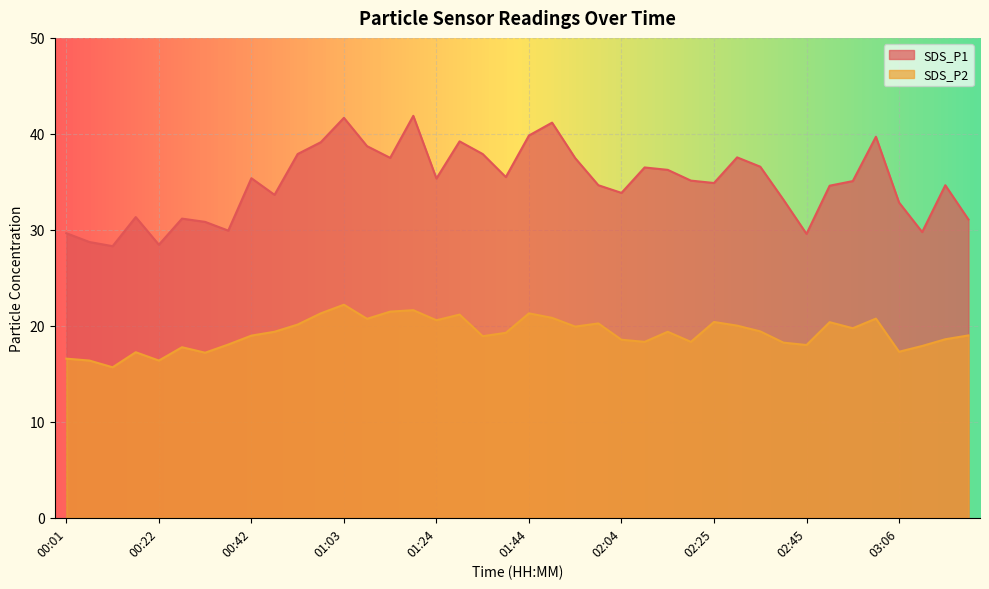

Reading left to right, list all the values displayed in this chart.

SDS_P1: 00:01=29.6	00:07=28.7	00:12=28.3	00:17=31.3	00:22=28.4	00:27=31.2	00:32=30.8	00:37=29.9	00:42=35.4	00:47=33.6	00:53=37.9	00:58=39.1	01:03=41.7	01:08=38.7	01:13=37.5	01:18=41.9	01:24=35.4	01:29=39.2	01:34=37.9	01:39=35.5	01:44=39.8	01:49=41.2	01:54=37.5	01:59=34.6	02:04=33.9	02:10=36.5	02:15=36.2	02:20=35.1	02:25=34.9	02:30=37.5	02:35=36.6	02:40=33.1	02:45=29.6	02:51=34.6	02:56=35.1	03:01=39.7	03:06=32.9	03:11=29.8	03:16=34.6	03:21=31.1
SDS_P2: 00:01=16.6	00:07=16.4	00:12=15.7	00:17=17.2	00:22=16.4	00:27=17.8	00:32=17.2	00:37=18.1	00:42=19.0	00:47=19.4	00:53=20.1	00:58=21.3	01:03=22.2	01:08=20.7	01:13=21.5	01:18=21.6	01:24=20.6	01:29=21.2	01:34=18.9	01:39=19.3	01:44=21.3	01:49=20.8	01:54=19.9	01:59=20.2	02:04=18.6	02:10=18.3	02:15=19.4	02:20=18.3	02:25=20.4	02:30=20.0	02:35=19.4	02:40=18.2	02:45=18.0	02:51=20.4	02:56=19.8	03:01=20.8	03:06=17.3	03:11=17.9	03:16=18.6	03:21=19.0